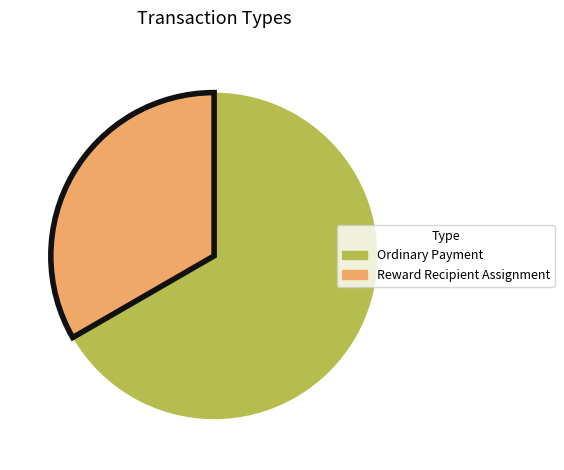

How many segments does this pie chart have?

2